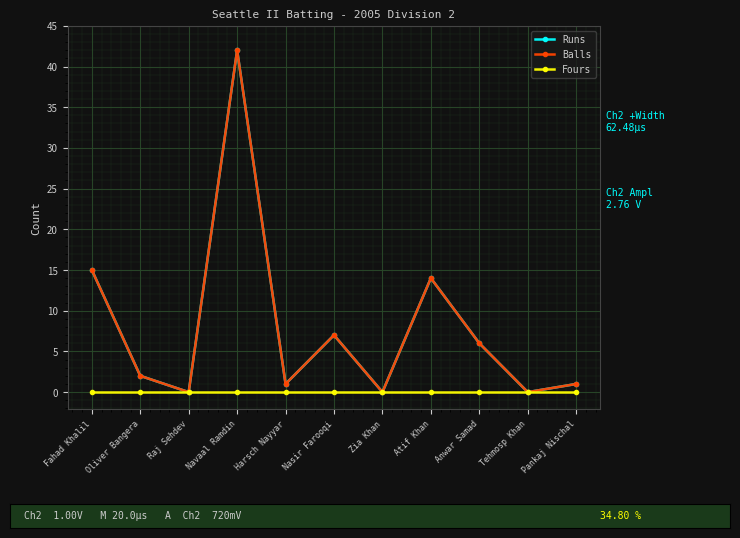

Reading left to right, extract all data points from this chart.

Runs: 15	2	0	42	1	7	0	14	6	0	1
Balls: 15	2	0	42	1	7	0	14	6	0	1
Fours: 0	0	0	0	0	0	0	0	0	0	0